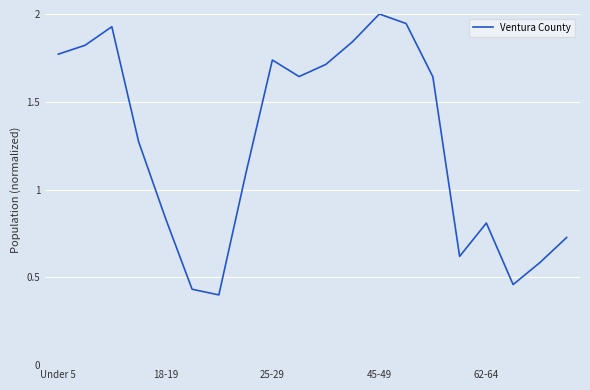

What is the sum of all values?

25.3